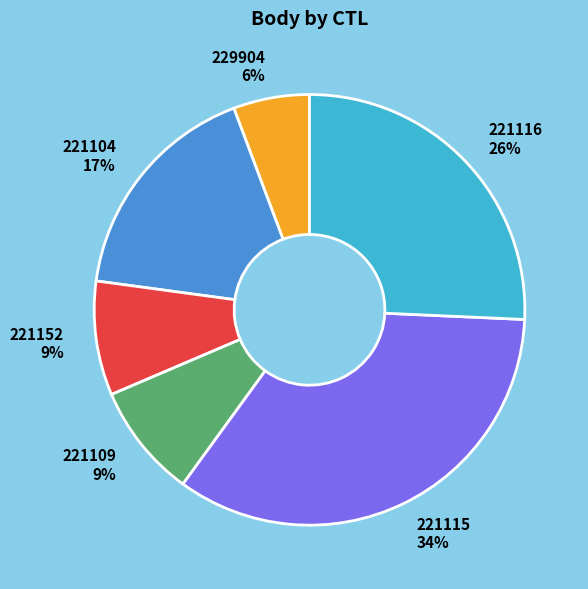

Is there any slice that represents more than half of the pie?

No